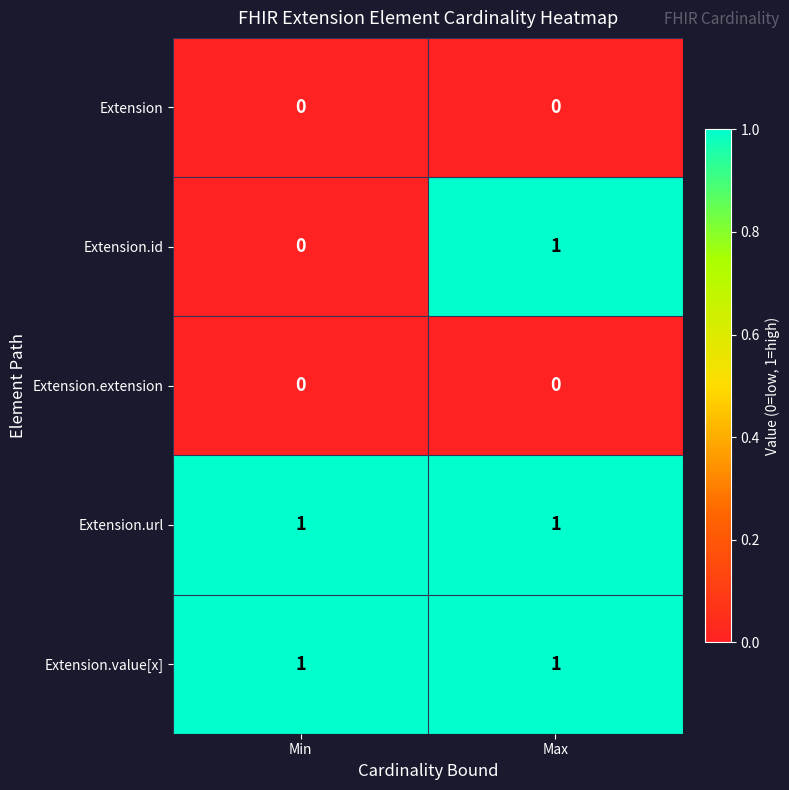

Which series has the largest range (max minus min)?

Extension.id